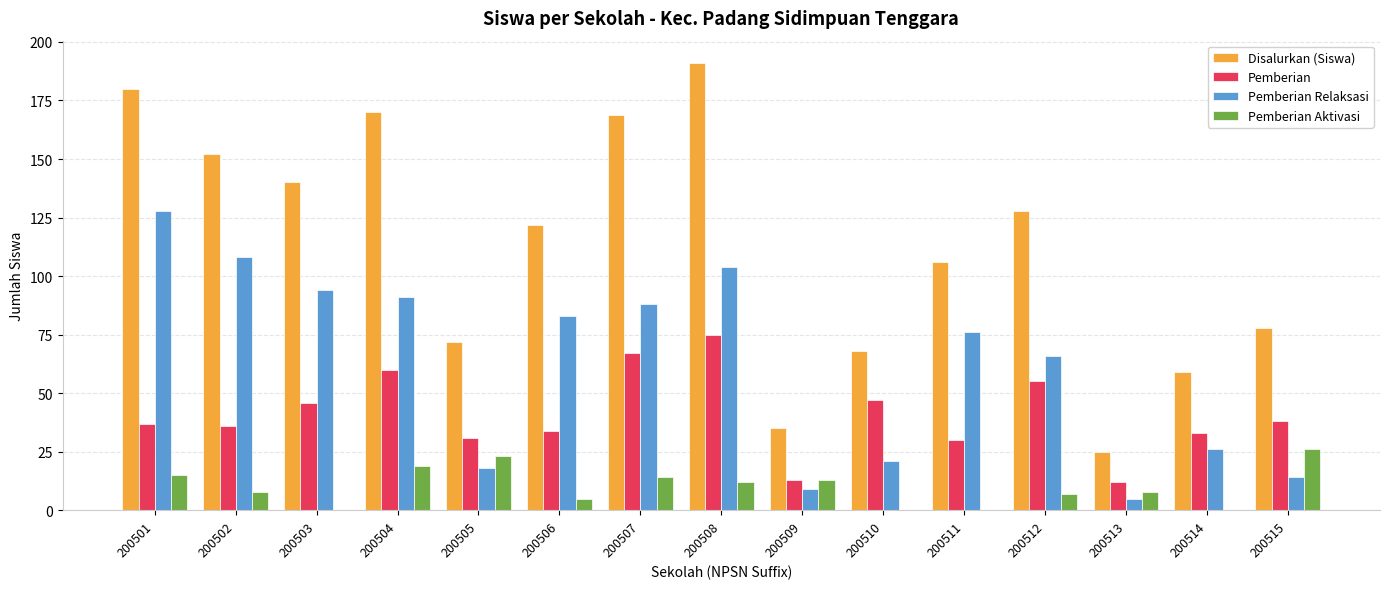

At which category does the chart reach its peak across all series?

200508